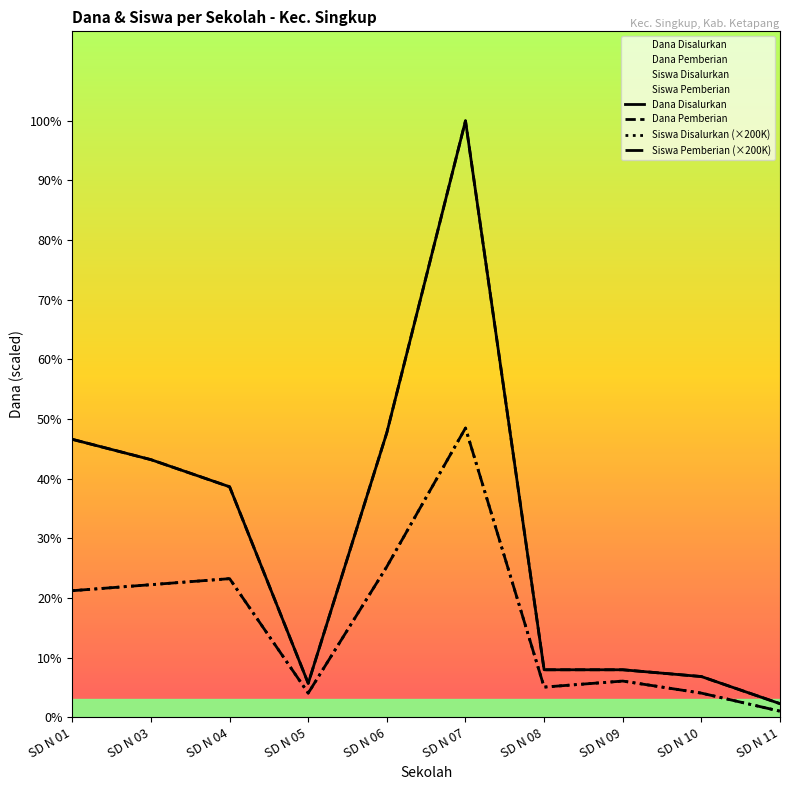

True or false: Dana Disalurkan has a value of 19800000 at SD N 07.

True